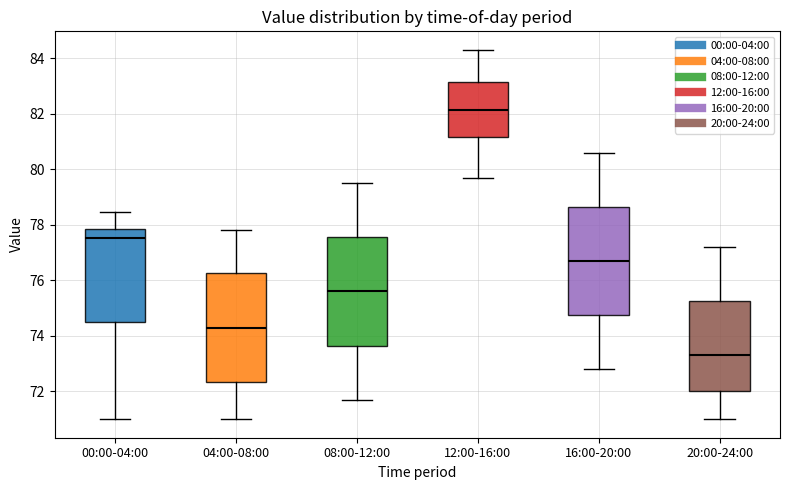

Where is the lower edge of the box for 08:00-12:00 on the y-axis? The values are not printed on the chart, so give them approximately, as read against the axis.

73.6